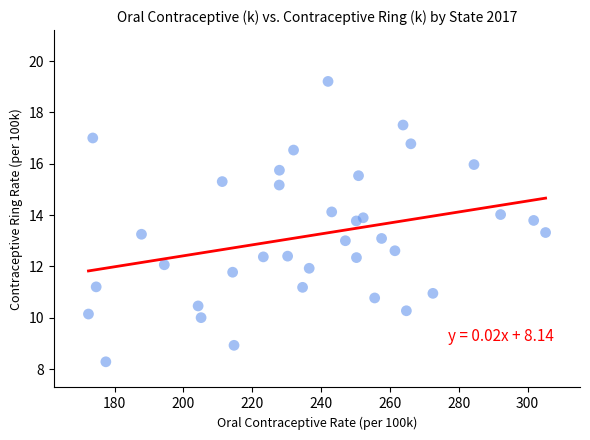

What is the range of X values (max minus min)?

132.8